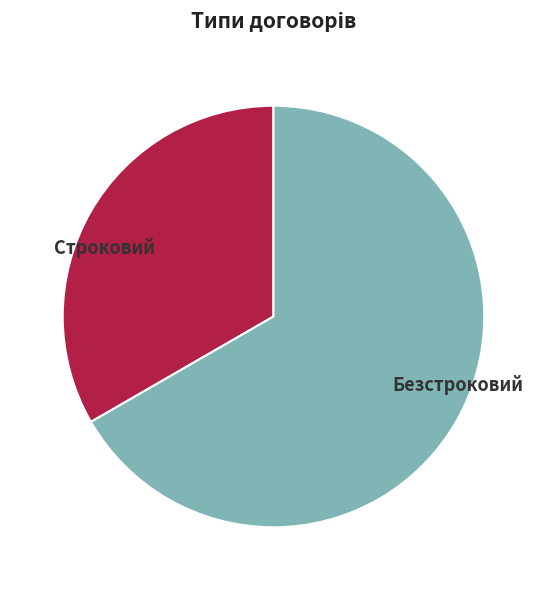

Which category has the smallest portion of the pie?

Строковий